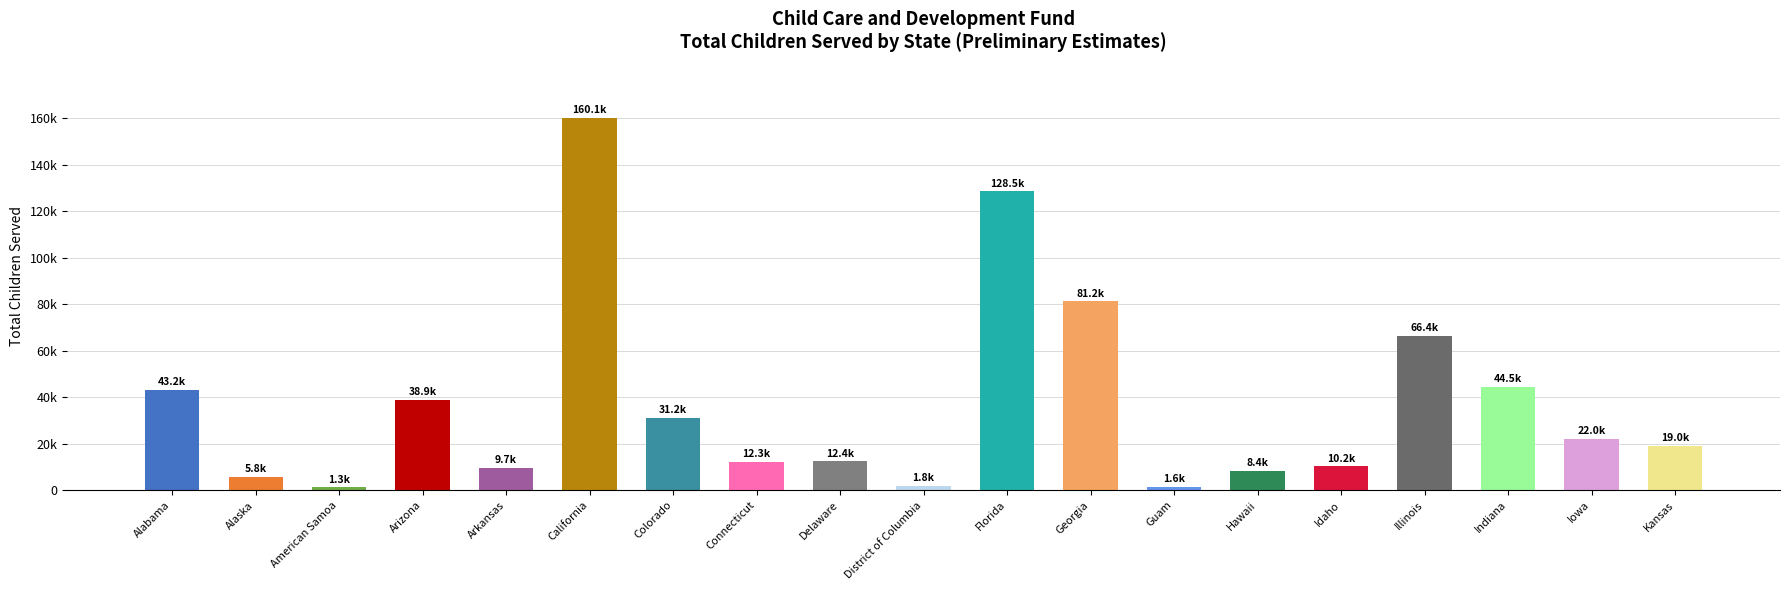

Does the chart contain any negative values?

No